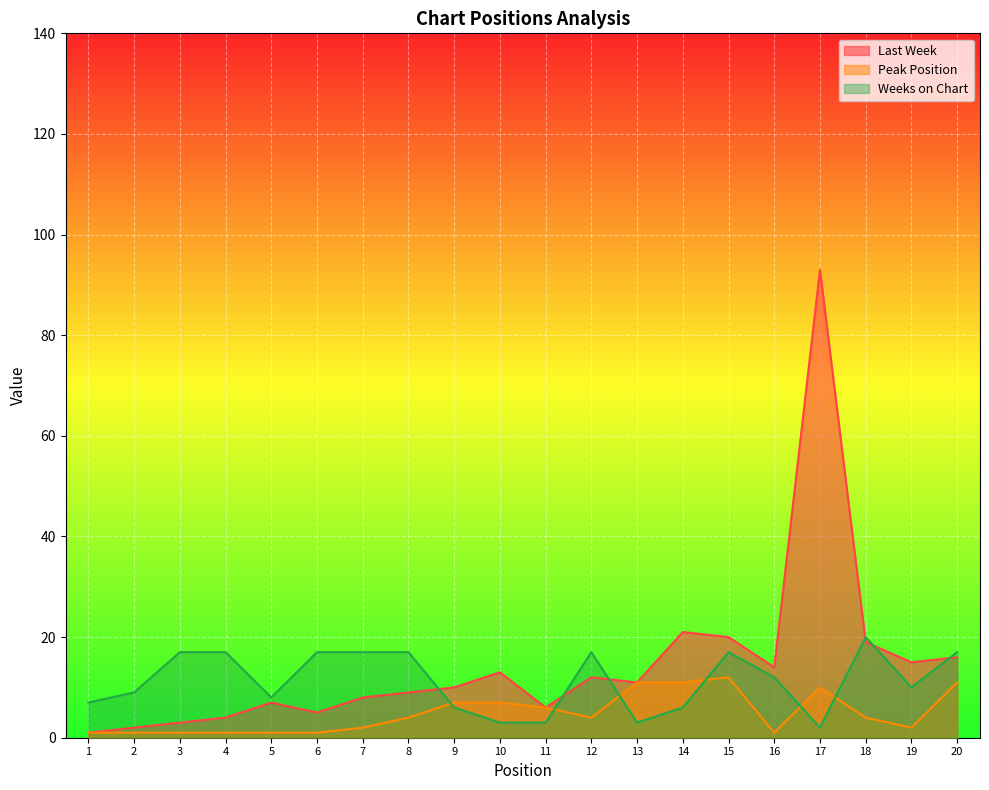

Is the value of Last Week at 18 greater than the value of Weeks on Chart at 20?

Yes